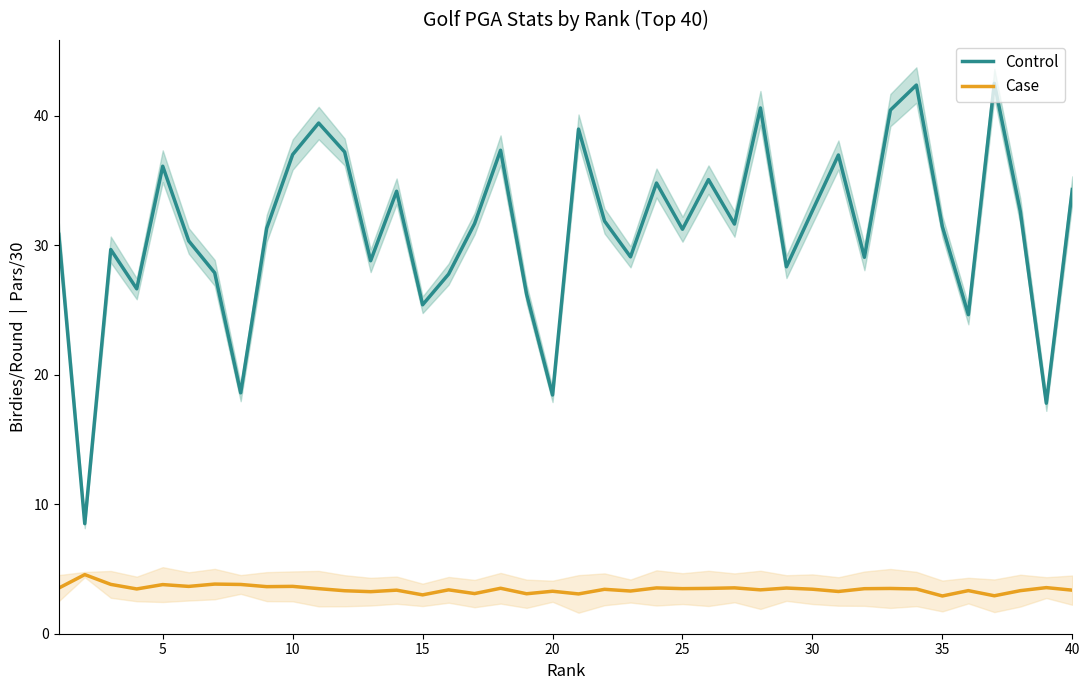

Reading right to left, what are all the values shown in this chart?

Control: 34.3	17.8	32.6	42.5	24.6	31.4	42.4	40.4	29.1	37.0	32.7	28.3	40.6	31.6	35.1	31.2	34.8	29.1	31.9	39.0	18.4	26.2	37.3	31.7	27.8	25.4	34.2	28.8	37.2	39.4	37.0	31.3	18.6	27.9	30.3	36.1	26.6	29.7	8.5	30.8
Case: 3.4	3.6	3.3	2.9	3.3	2.9	3.5	3.5	3.5	3.3	3.4	3.5	3.4	3.5	3.5	3.5	3.5	3.3	3.4	3.1	3.3	3.1	3.5	3.1	3.4	3.0	3.4	3.2	3.3	3.5	3.7	3.6	3.8	3.8	3.7	3.8	3.5	3.8	4.6	3.5